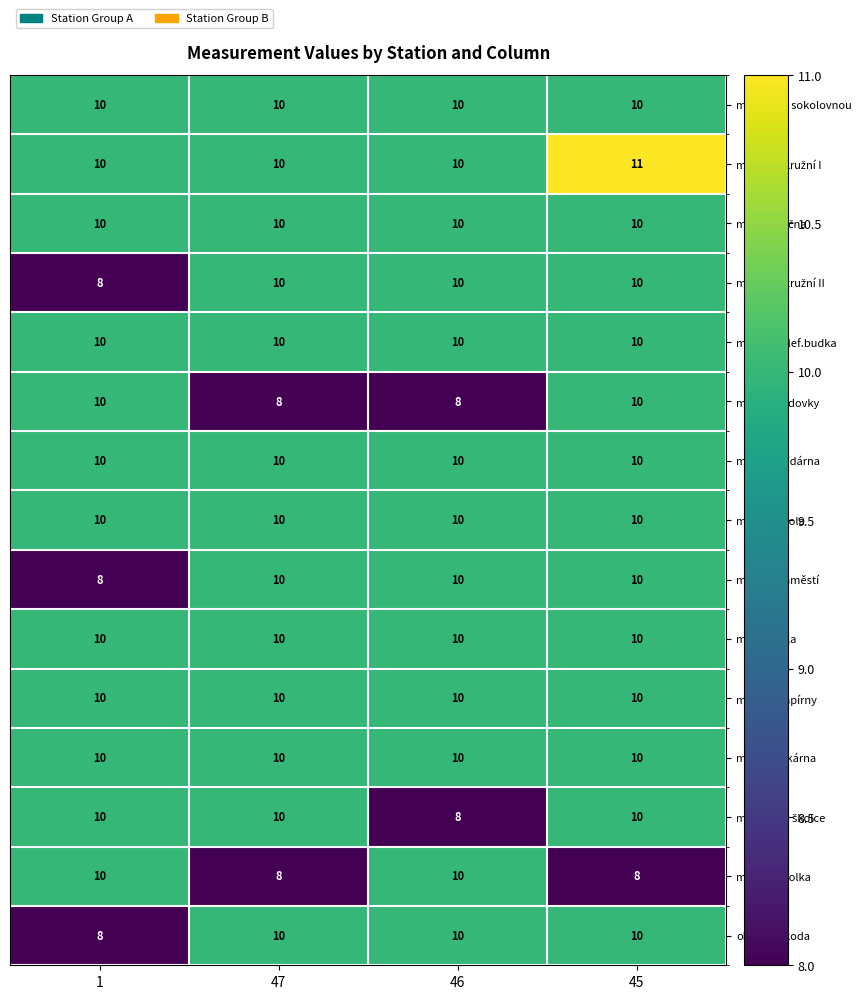

At how many categories does at least one series exceed 8?

4